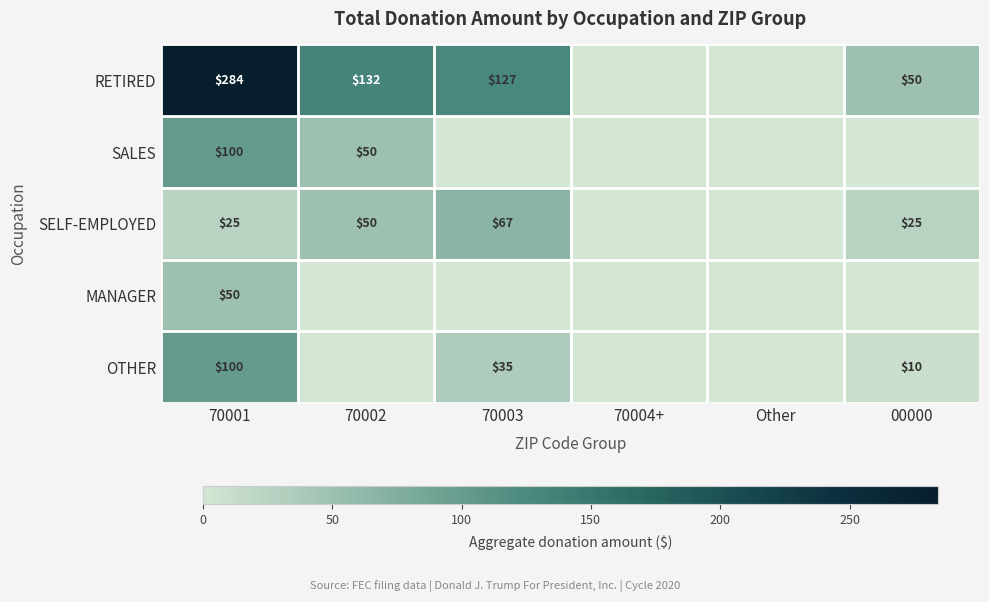

Between 70002 and Other, which series saw the biggest shift?

RETIRED